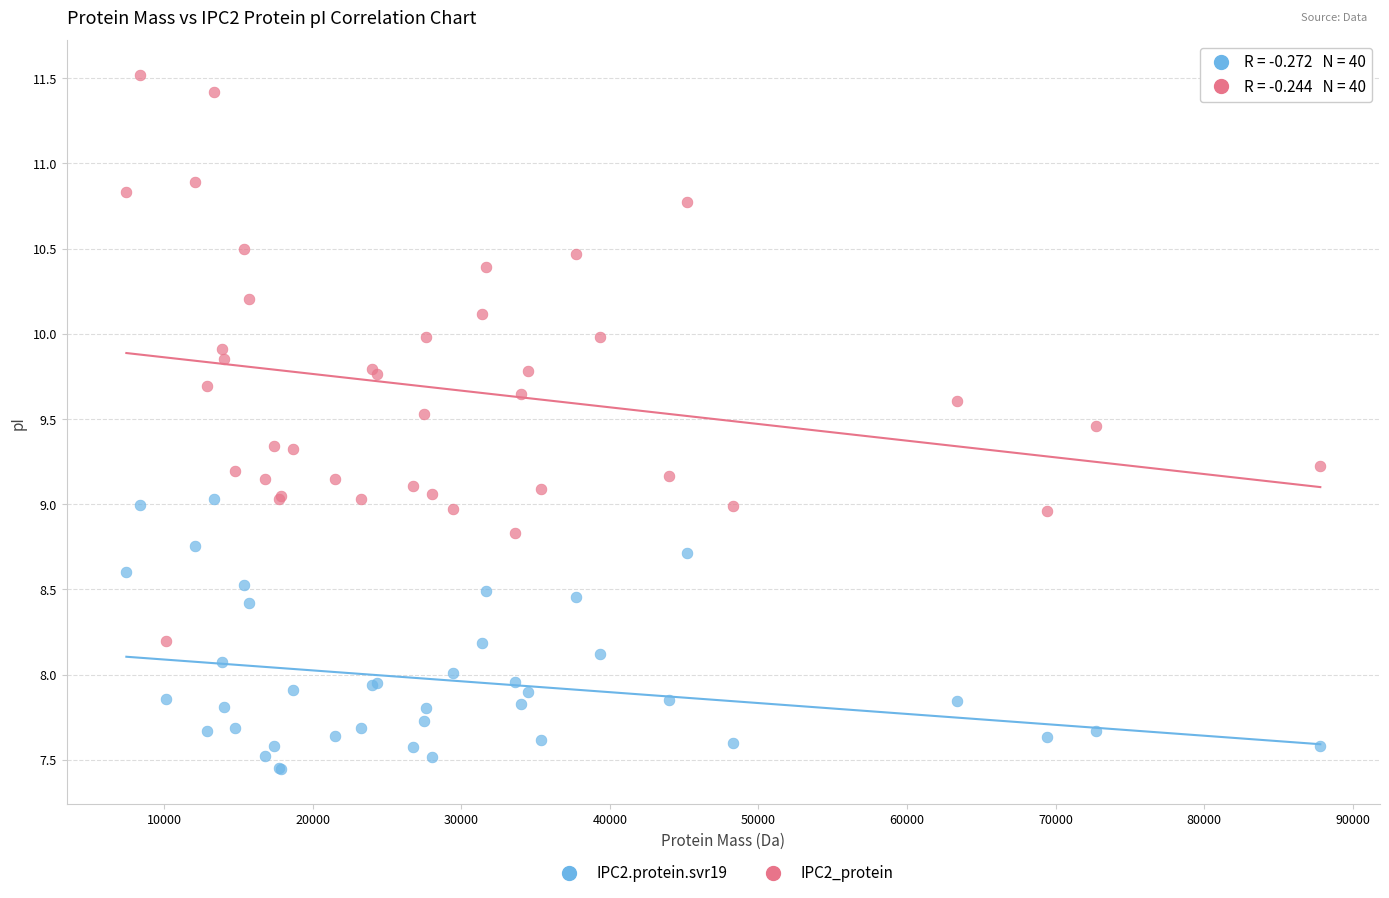

Which series has the largest Y range (max minus min)?

IPC2_protein